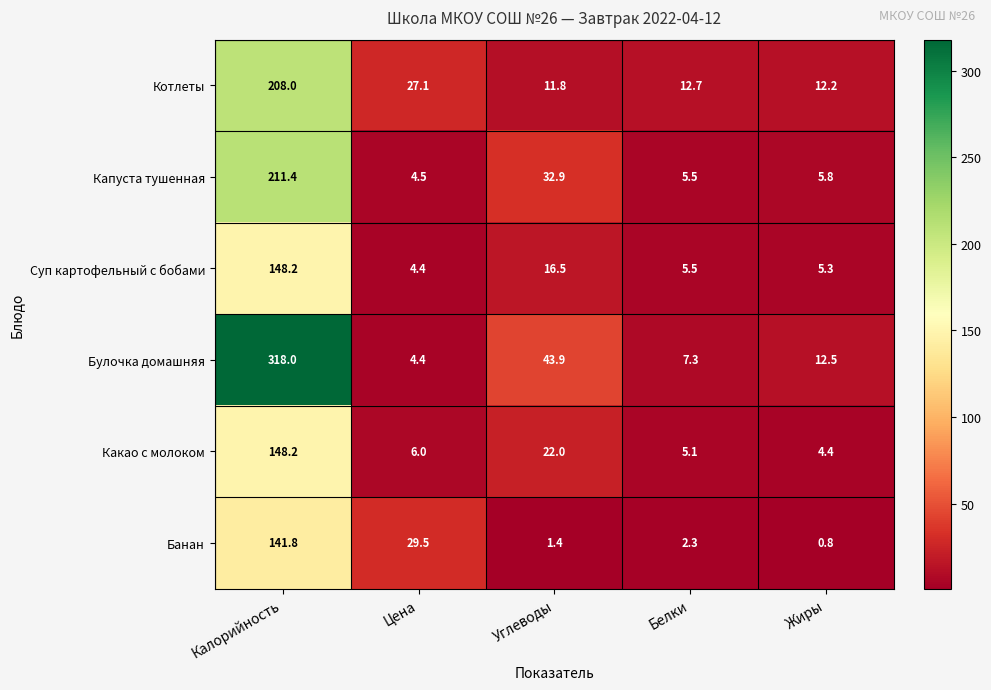

True or false: Булочка домашняя has a value of 12.5 at Жиры.

True